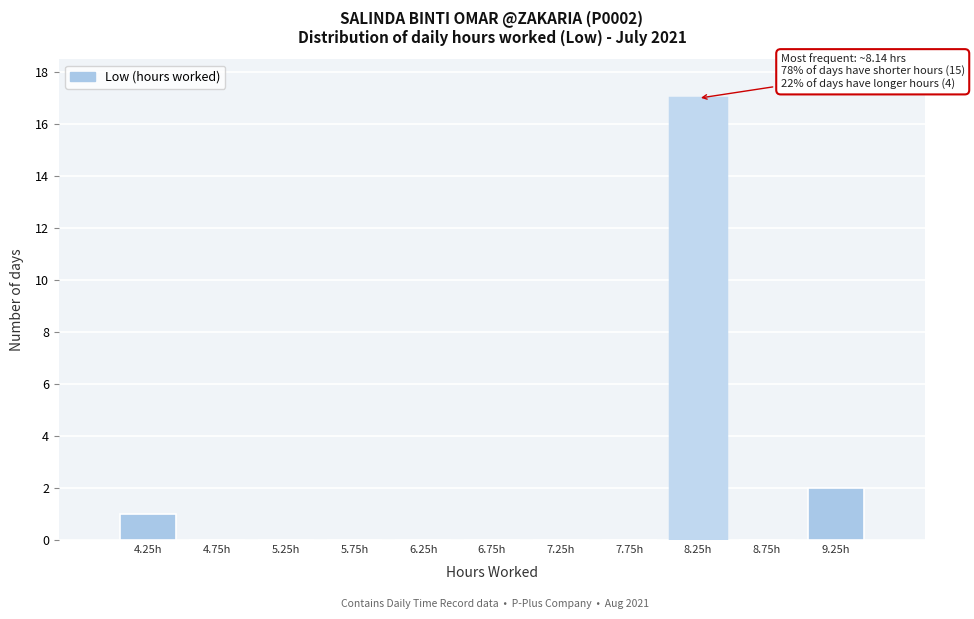

Which range on the x-axis has the tallest bar?

8.0 to 8.5